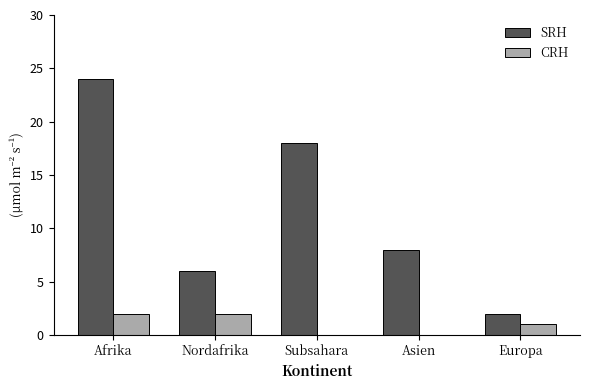

At which label does SRH first exceed 8?

Afrika